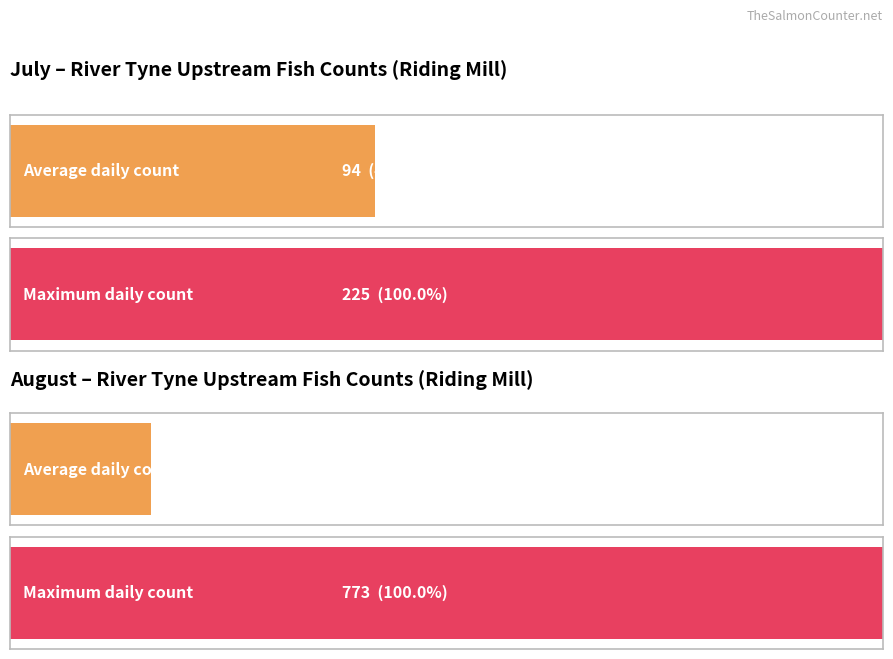

Is it true that Jul equals 12 at 27?

False